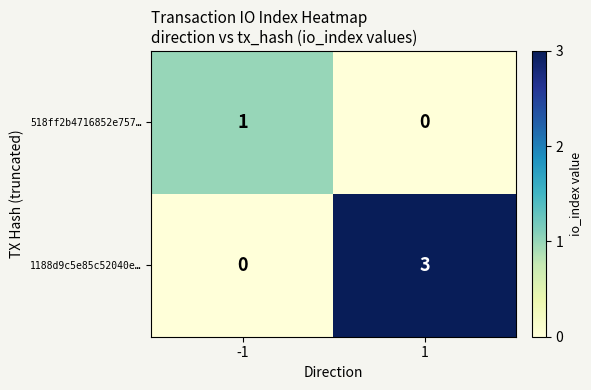

At which category is the sum across all series the highest?

1